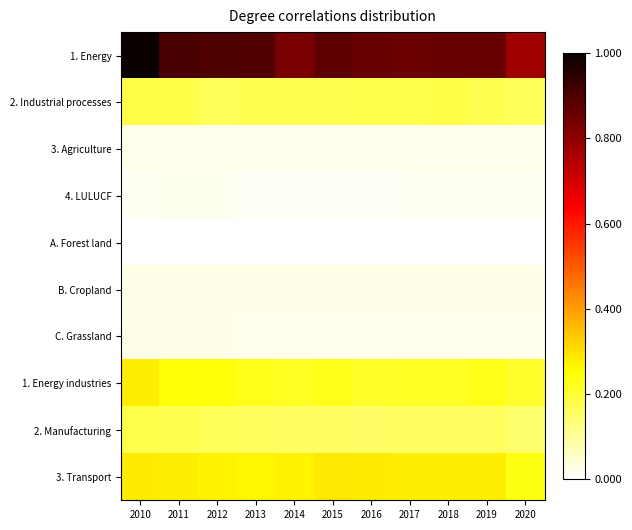

Reading left to right, what are all the values shown in this chart?

1. Energy: 2010=1.0	2011=0.9	2012=0.9	2013=0.9	2014=0.8	2015=0.9	2016=0.9	2017=0.9	2018=0.9	2019=0.9	2020=0.8
2. Industrial processes: 2010=0.2	2011=0.2	2012=0.2	2013=0.2	2014=0.2	2015=0.2	2016=0.2	2017=0.2	2018=0.2	2019=0.2	2020=0.2
3. Agriculture: 2010=0.0	2011=0.0	2012=0.0	2013=0.0	2014=0.0	2015=0.0	2016=0.0	2017=0.0	2018=0.0	2019=0.0	2020=0.0
4. LULUCF: 2010=0.0	2011=0.0	2012=0.0	2013=0.0	2014=0.0	2015=0.0	2016=0.0	2017=0.0	2018=0.0	2019=0.0	2020=0.0
A. Forest land: 2010=0.0	2011=0.0	2012=0.0	2013=0.0	2014=0.0	2015=0.0	2016=0.0	2017=0.0	2018=0.0	2019=0.0	2020=0.0
B. Cropland: 2010=0.0	2011=0.0	2012=0.0	2013=0.0	2014=0.0	2015=0.0	2016=0.0	2017=0.0	2018=0.0	2019=0.0	2020=0.0
C. Grassland: 2010=0.0	2011=0.0	2012=0.0	2013=0.0	2014=0.0	2015=0.0	2016=0.0	2017=0.0	2018=0.0	2019=0.0	2020=0.0
1. Energy industries: 2010=0.3	2011=0.2	2012=0.2	2013=0.2	2014=0.2	2015=0.2	2016=0.2	2017=0.2	2018=0.2	2019=0.2	2020=0.2
2. Manufacturing: 2010=0.2	2011=0.2	2012=0.2	2013=0.2	2014=0.2	2015=0.2	2016=0.2	2017=0.2	2018=0.2	2019=0.2	2020=0.1
3. Transport: 2010=0.3	2011=0.3	2012=0.3	2013=0.3	2014=0.3	2015=0.3	2016=0.3	2017=0.3	2018=0.3	2019=0.3	2020=0.2